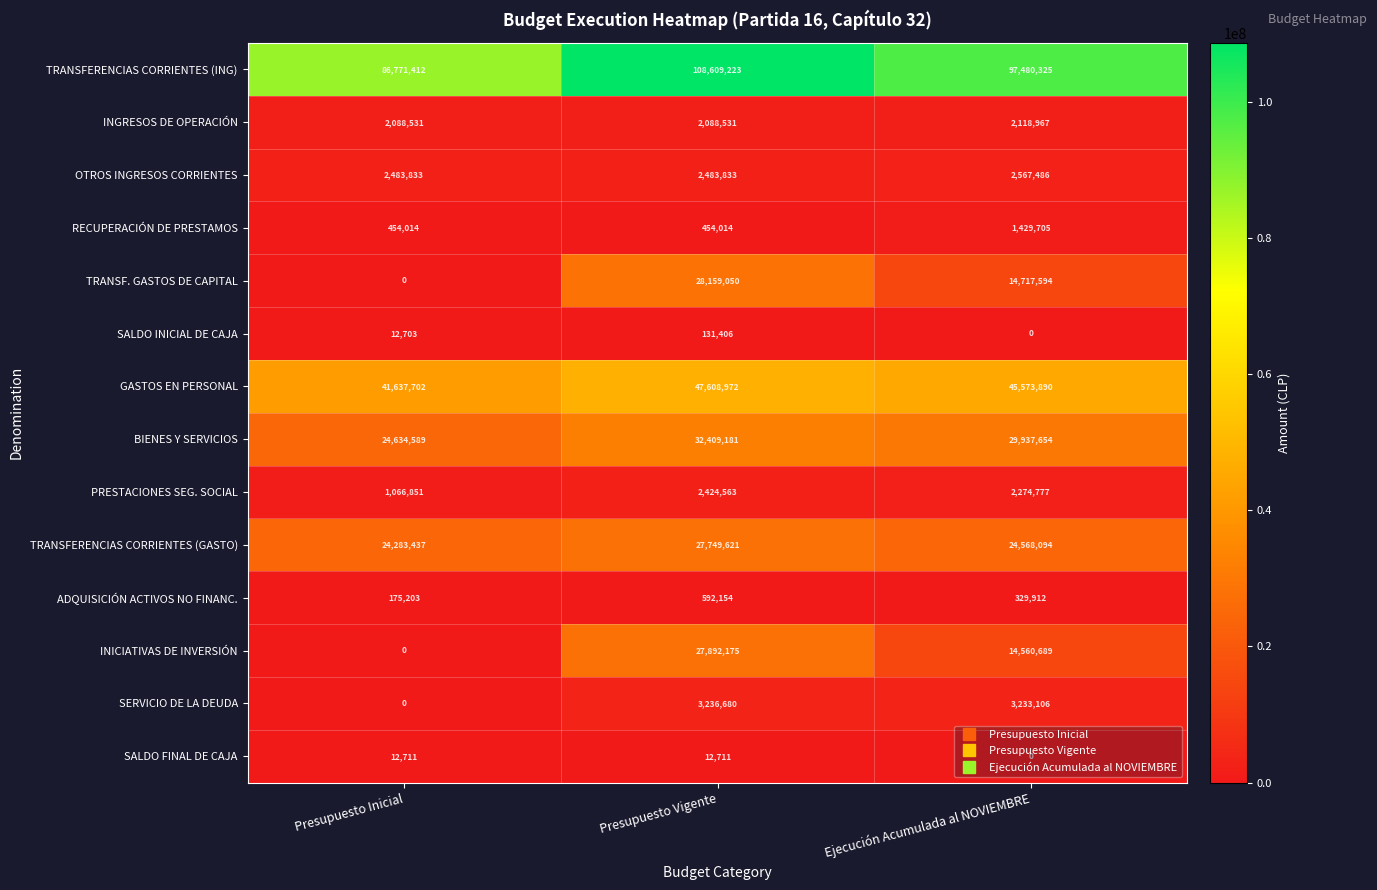

What is the difference between the maximum and second lowest values in the TRANSF. GASTOS DE CAPITAL series?

13441456